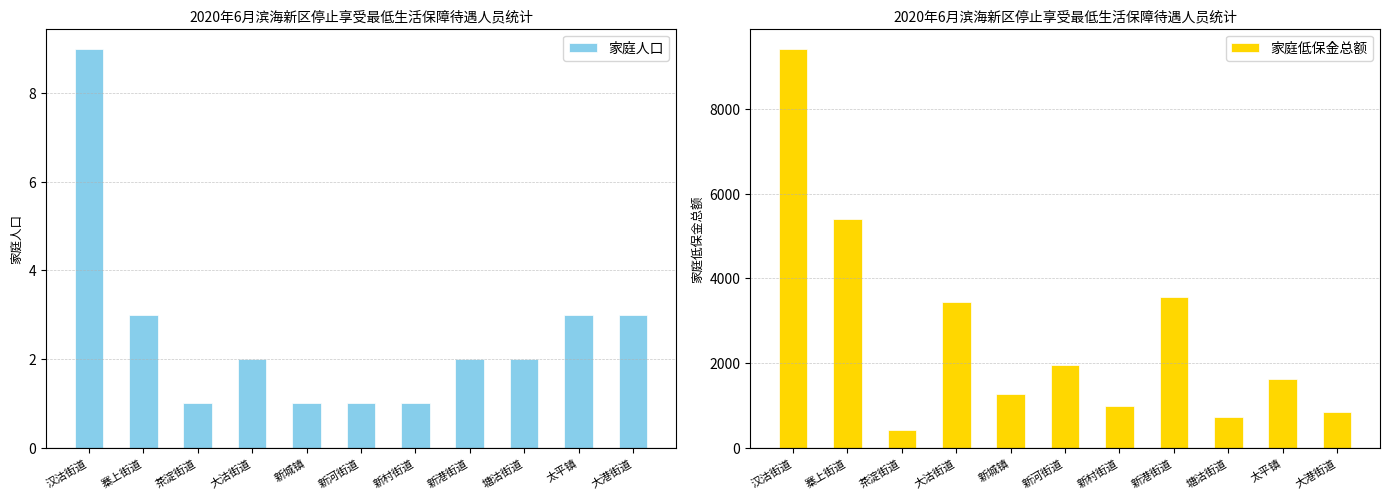

True or false: 家庭人口 has a value of 2 at 大沽街道.

True